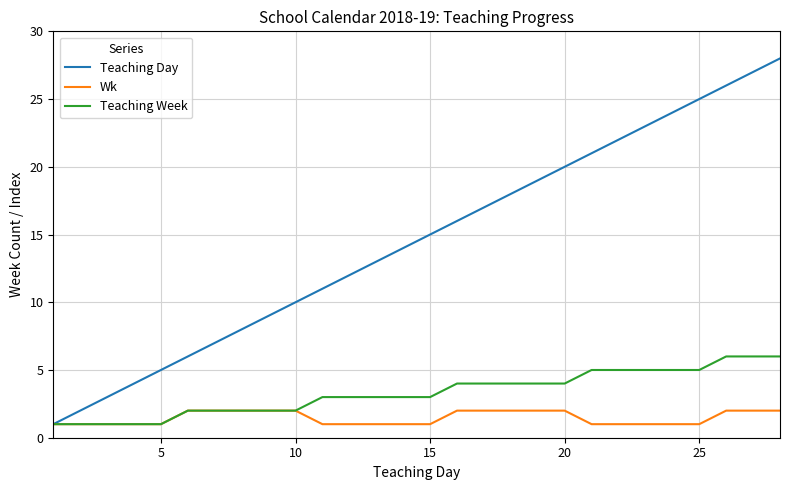

Which series has the largest total across all categories?

Teaching Day